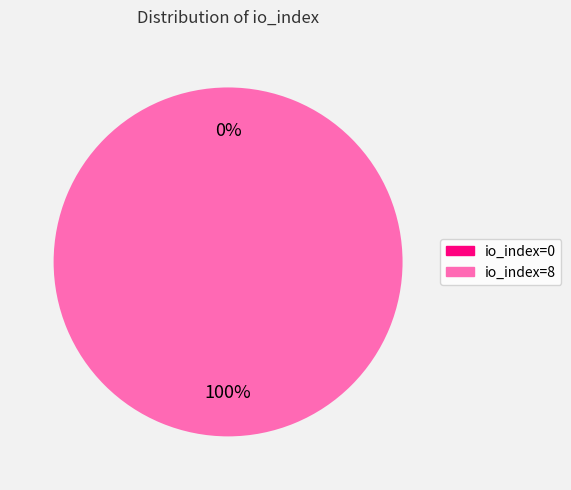

What portion of the pie excludes io_index=0?

100.0%